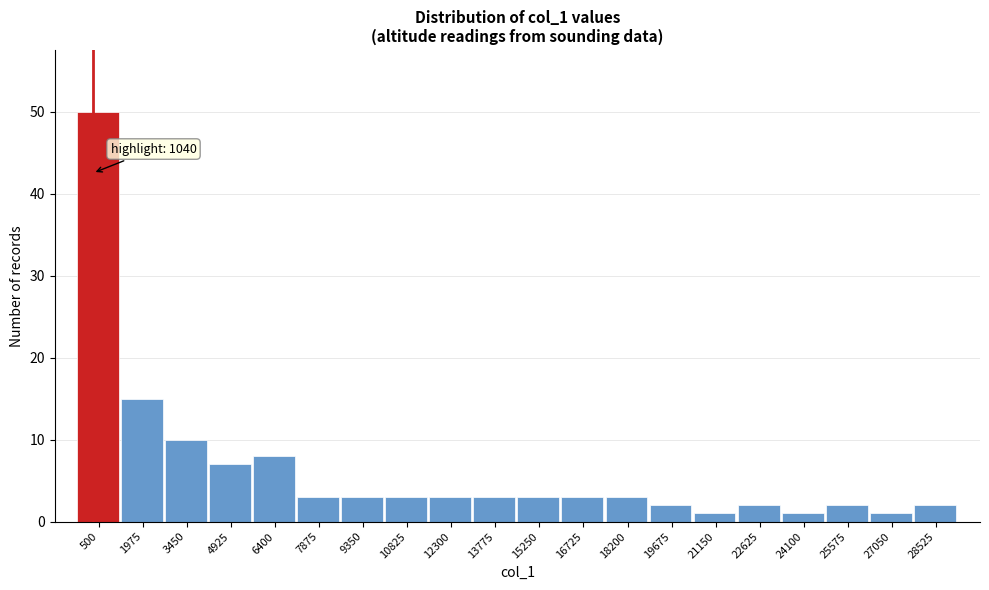

Reading left to right, transcribe all the data shown in this chart.

500=50	1975=15	3450=10	4925=7	6400=8	7875=3	9350=3	10825=3	12300=3	13775=3	15250=3	16725=3	18200=3	19675=2	21150=1	22625=2	24100=1	25575=2	27050=1	28525=2